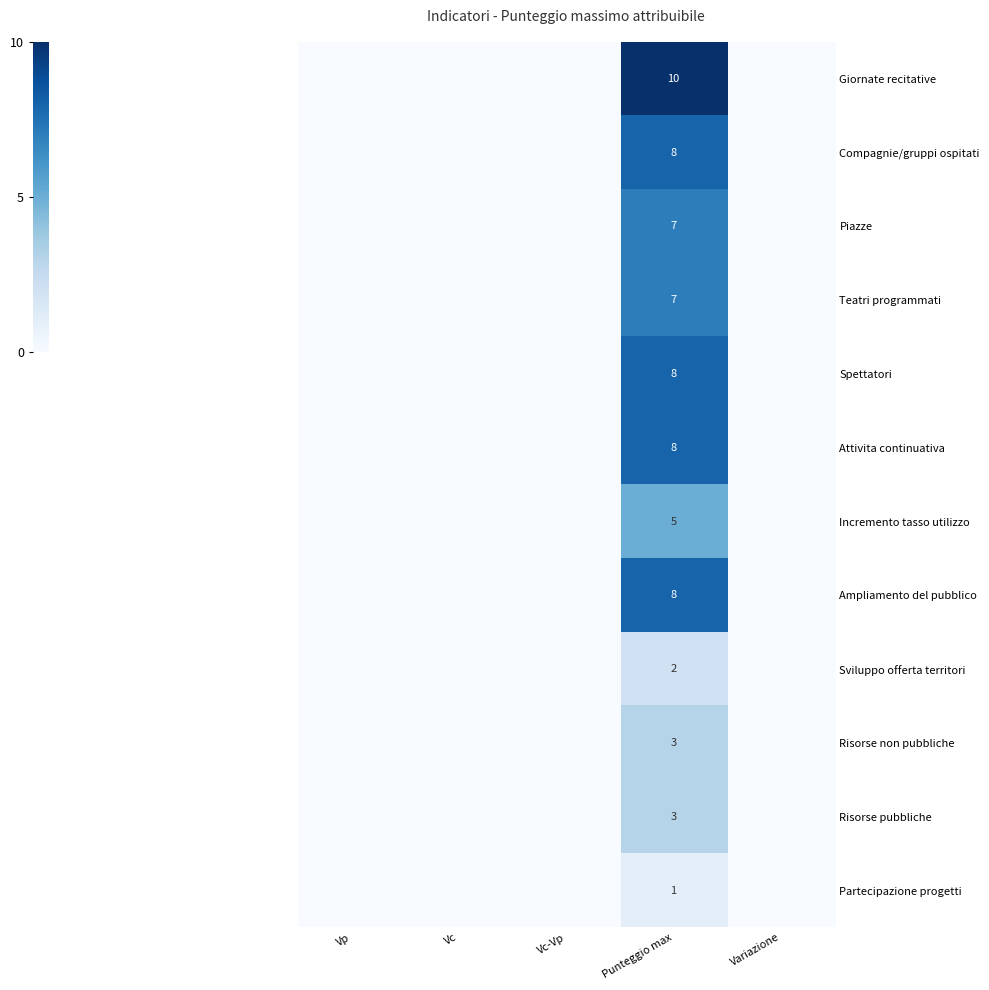

How many data points in Attivita continuativa are above 0?

1